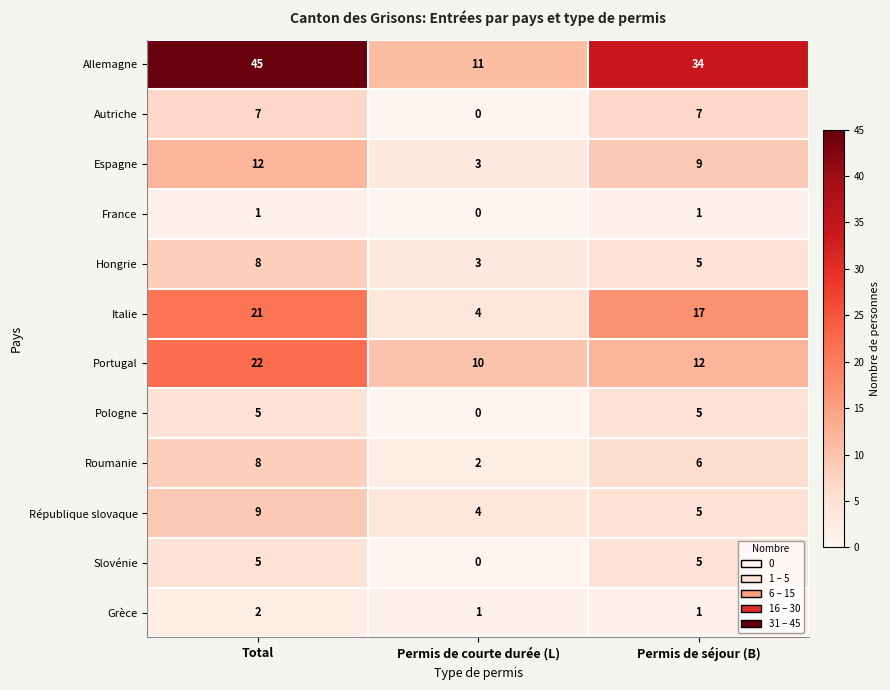

How many values in the Grèce series exceed 1?

1